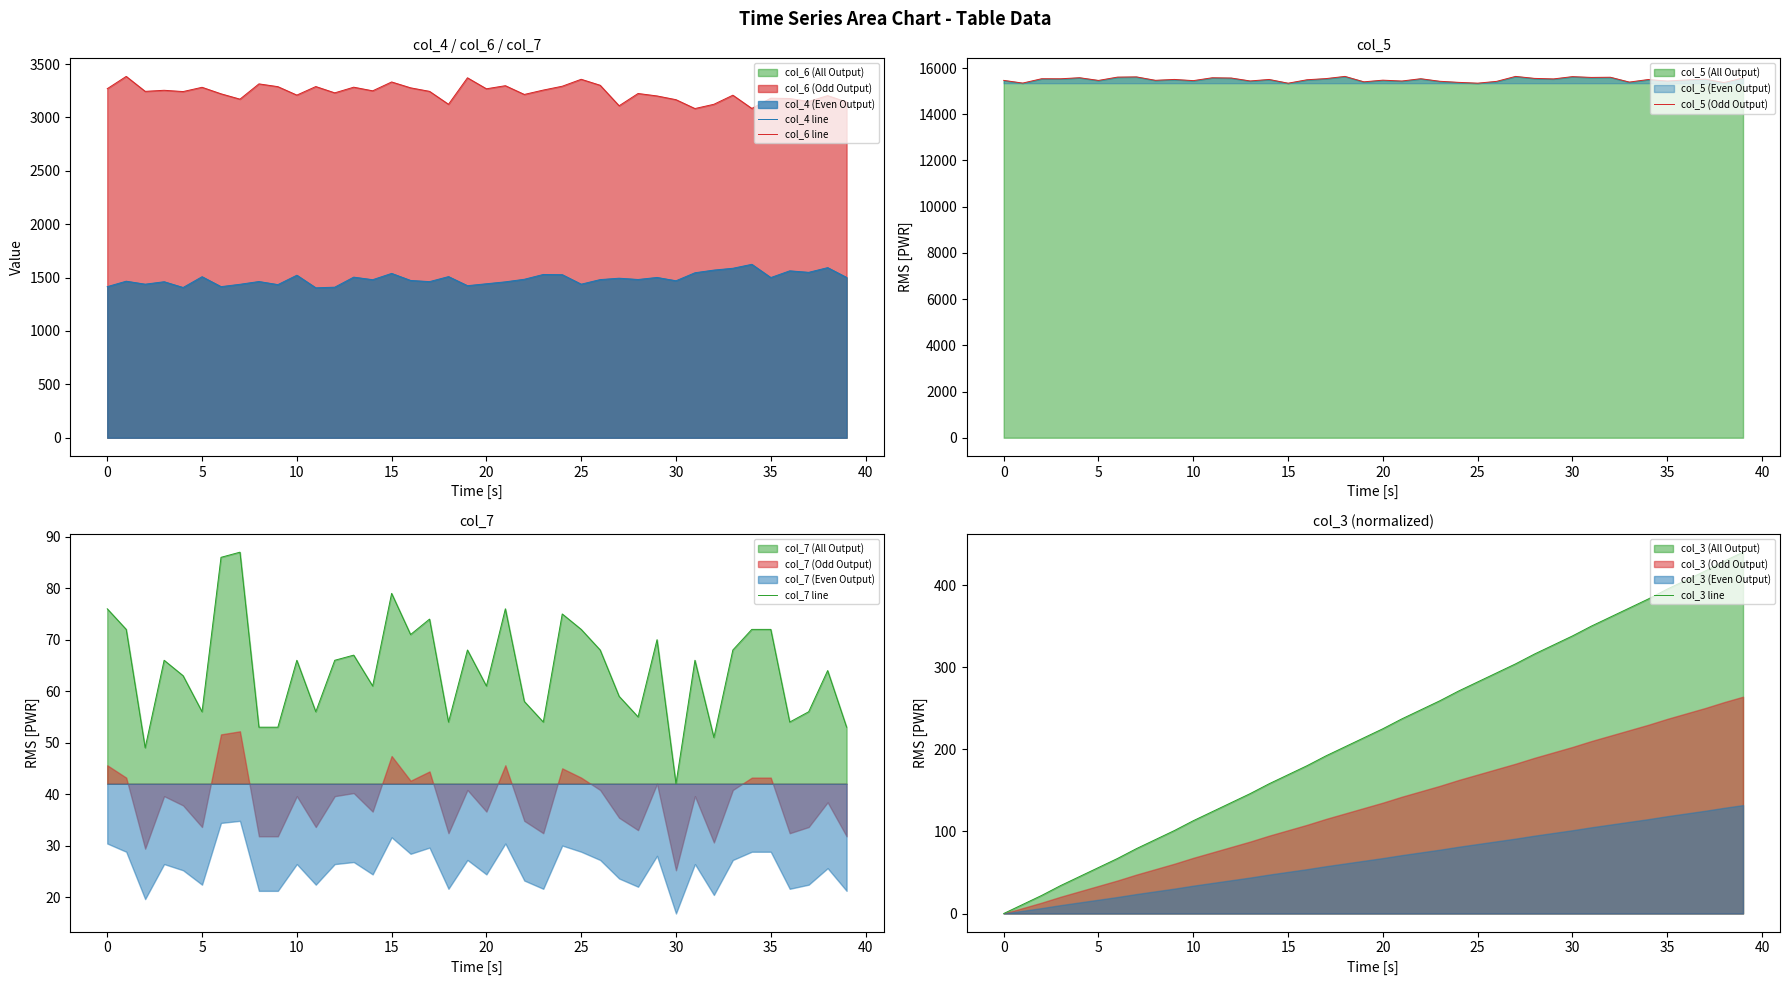

True or false: col_4 line and col_6 line intersect in this chart.

False